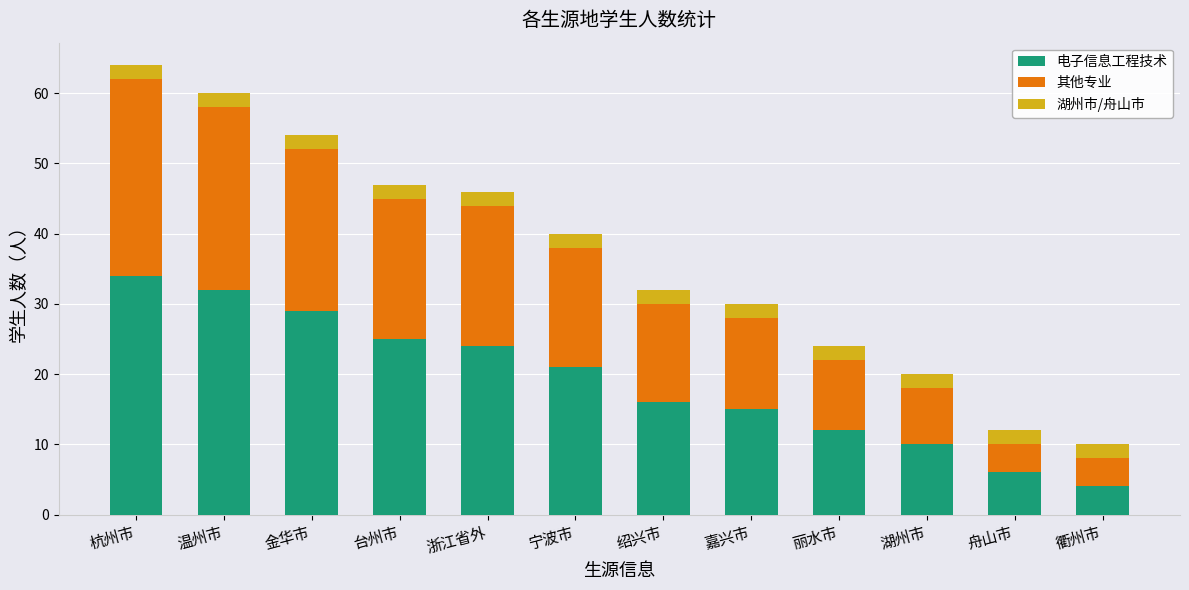

At which label does 电子信息工程技术 first exceed 21?

杭州市